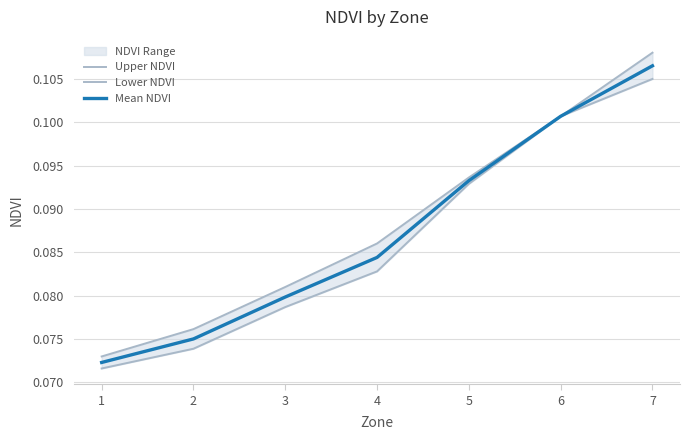

Reading right to left, transcribe all the data shown in this chart.

Upper NDVI: 0.1	0.1	0.1	0.1	0.1	0.1	0.1
Lower NDVI: 0.1	0.1	0.1	0.1	0.1	0.1	0.1
Mean NDVI: 0.1	0.1	0.1	0.1	0.1	0.1	0.1